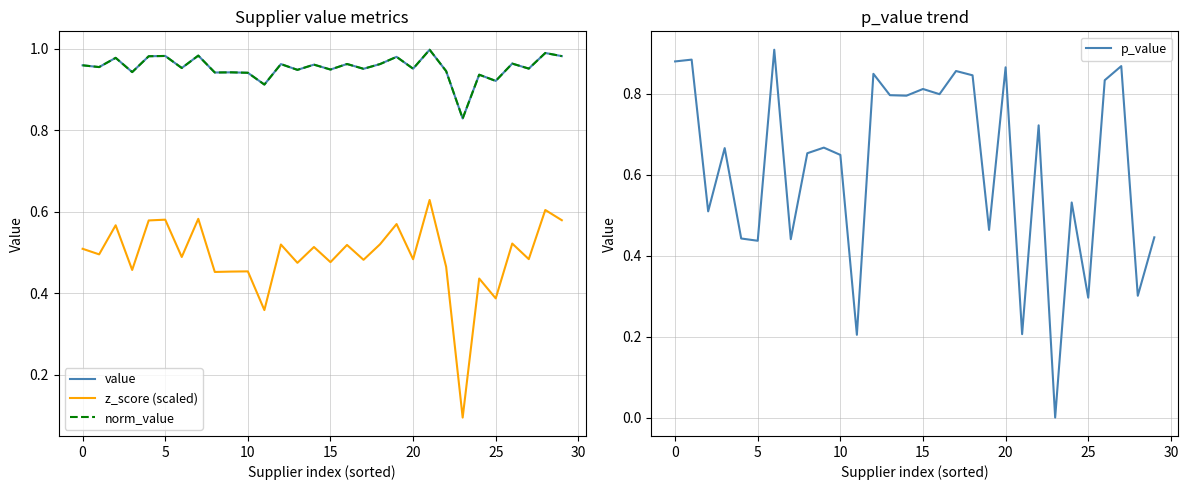

Is the value of p_value at 15 greater than the value of norm_value at 19?

No